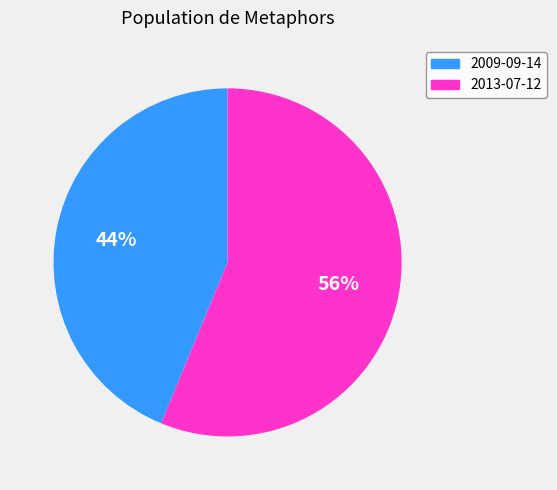

Rank the categories by value from highest to lowest.

2013-07-12, 2009-09-14